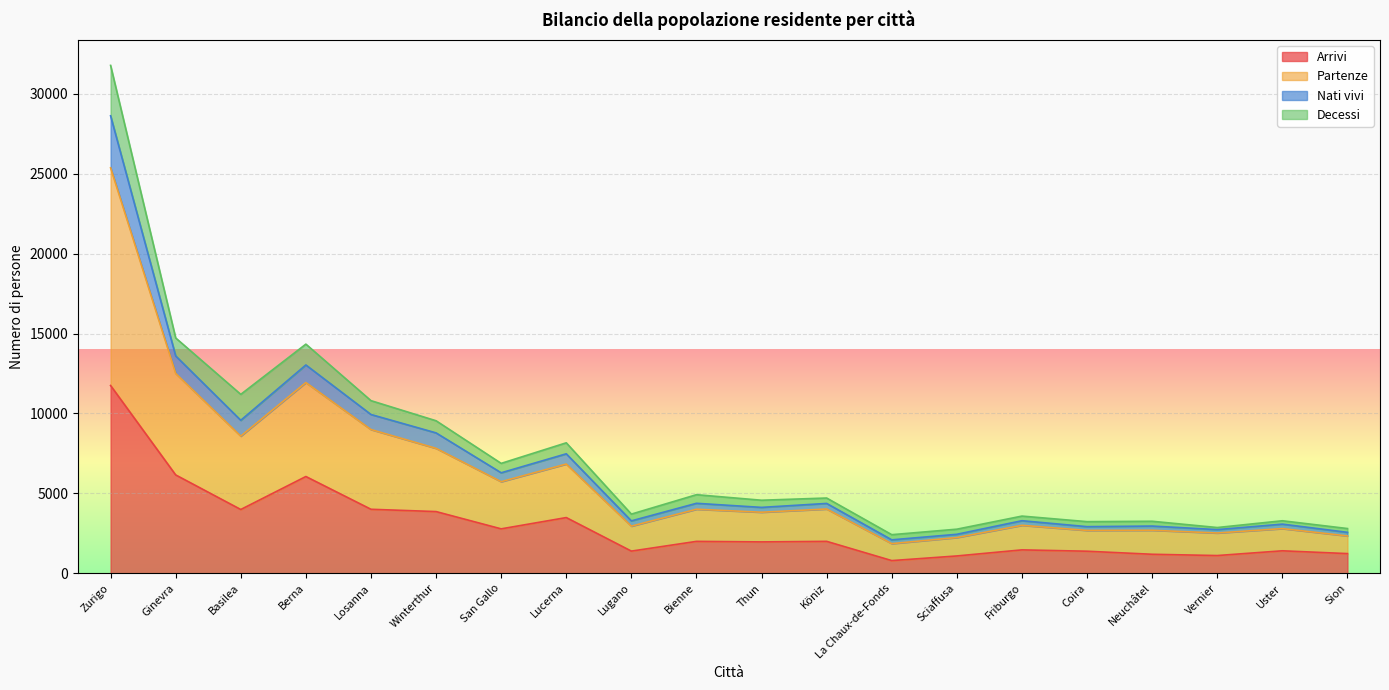

At which category is the sum across all series the highest?

Zurigo